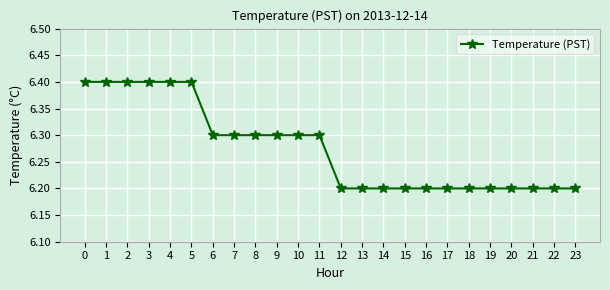

What is the sum of the values at 1 and 13?

12.6